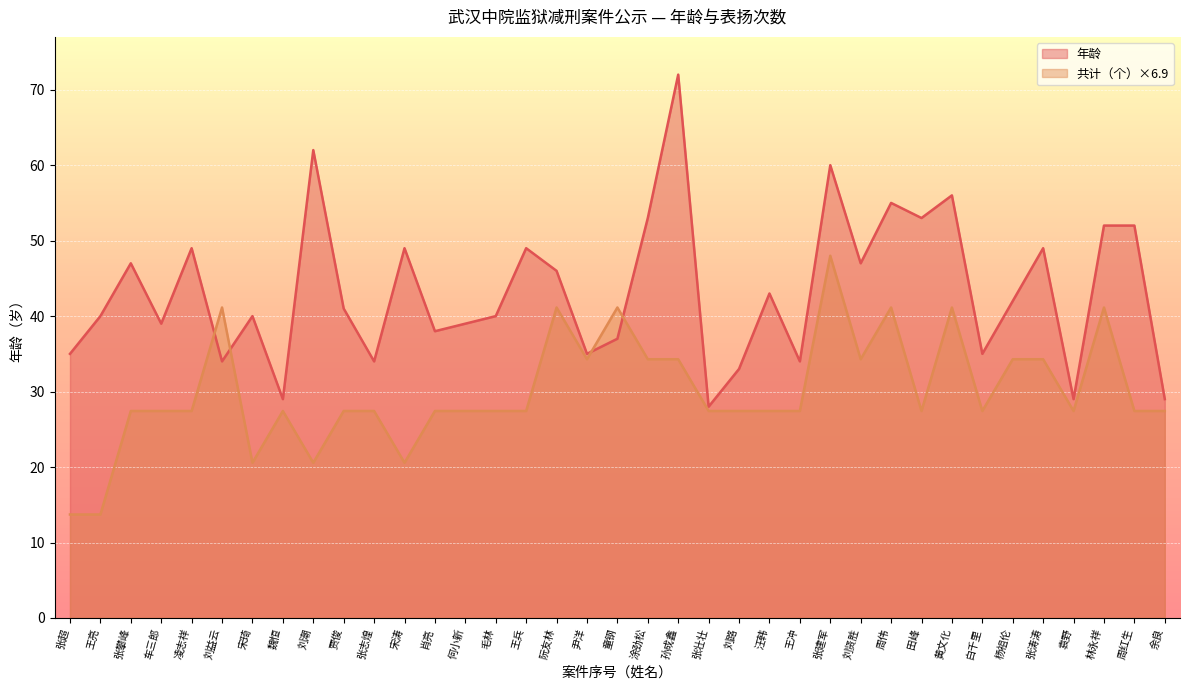

Count the number of data series in this chart.

2